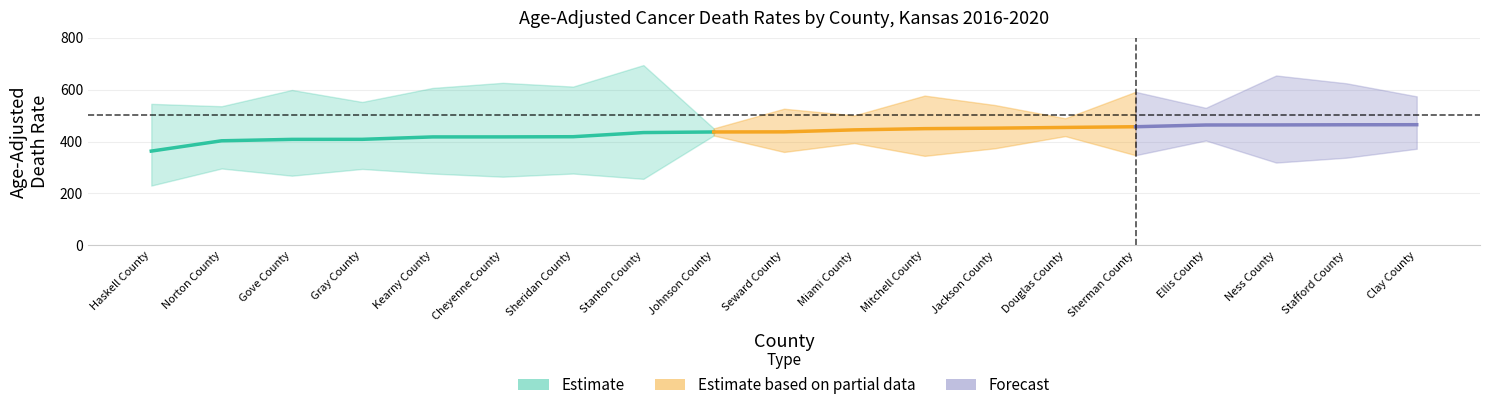

True or false: rate and upper_ci cross at least once.

False